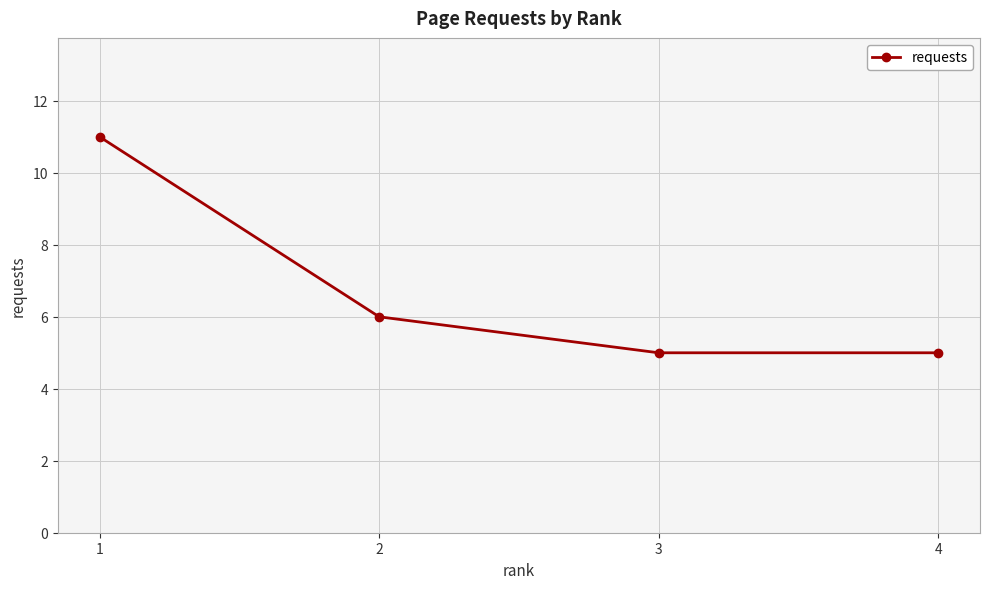

Read the value at 3.

5